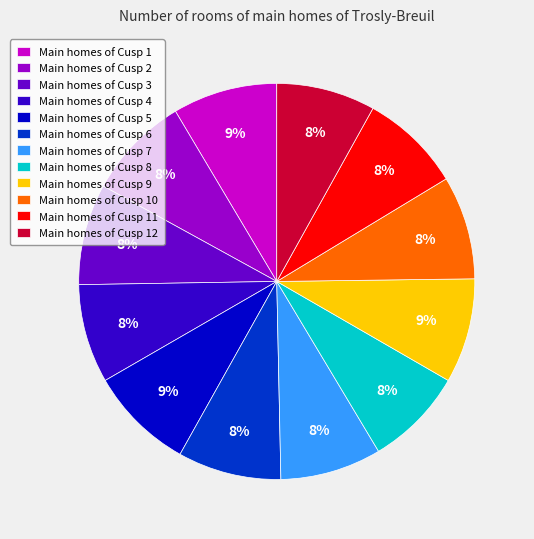

Count the number of slices in the pie.

12